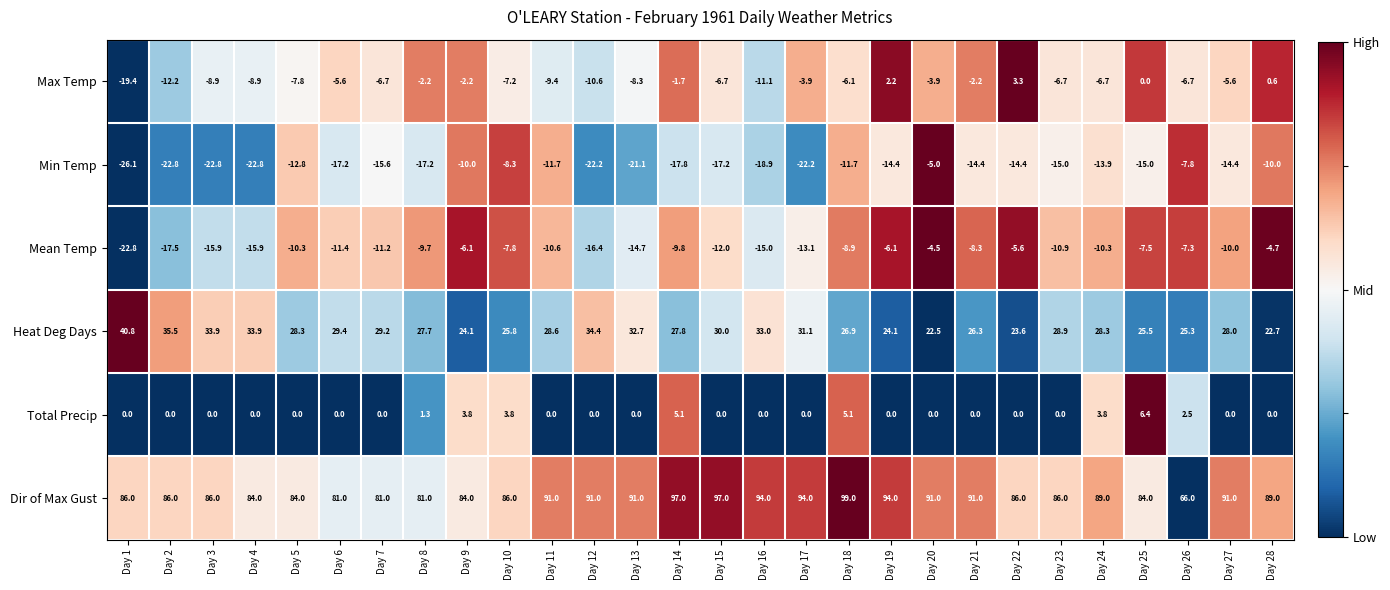

Which category has the lowest value across all series?

Day 1